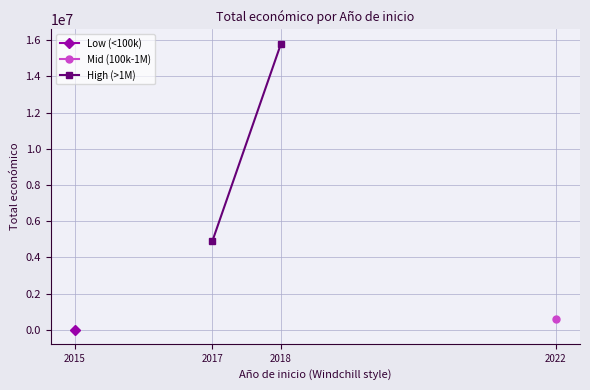

What is the sum of all values?

20709059